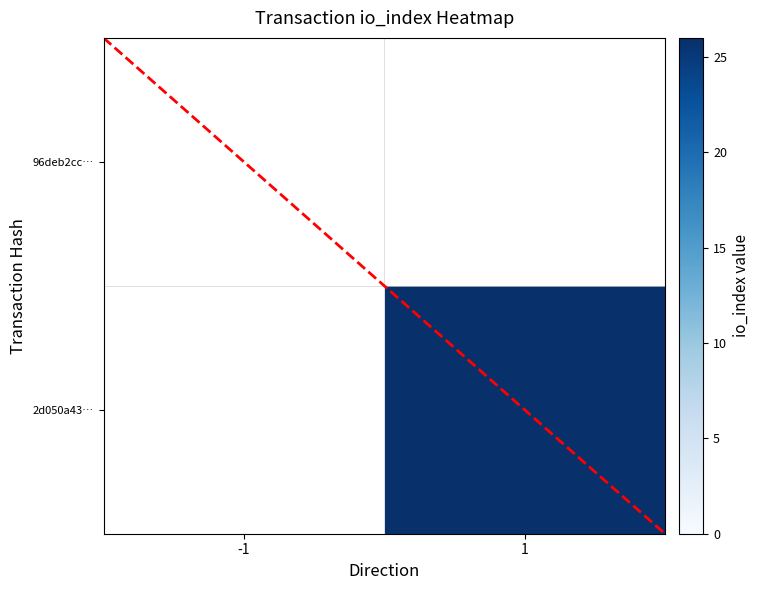

True or false: 2d050a43… has a value of 36.3 at 1.

False